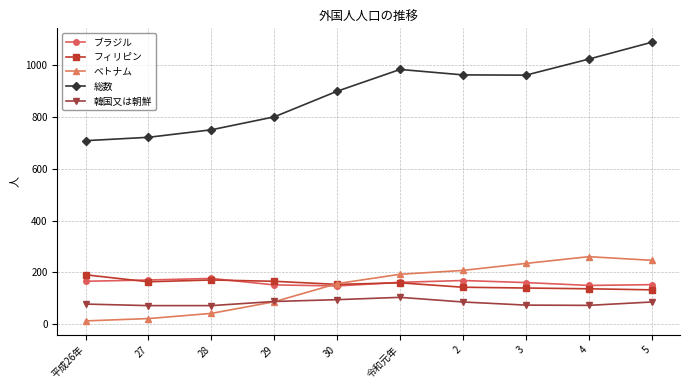

True or false: 総数 and ベトナム cross at least once.

False